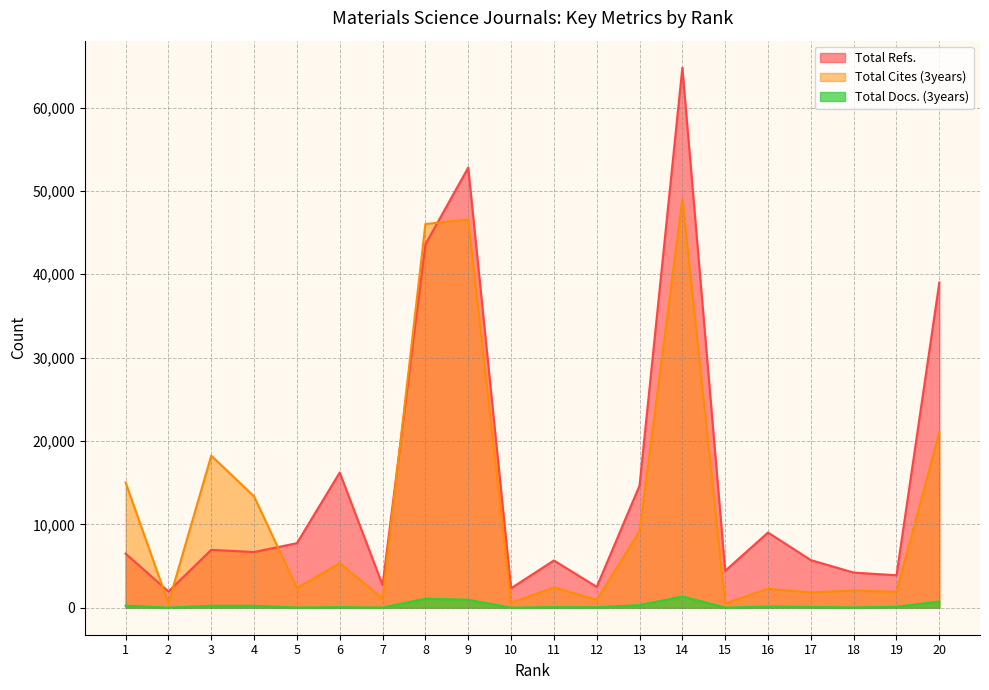

Is it true that Total Docs. (3years) equals 489 at 9?

False